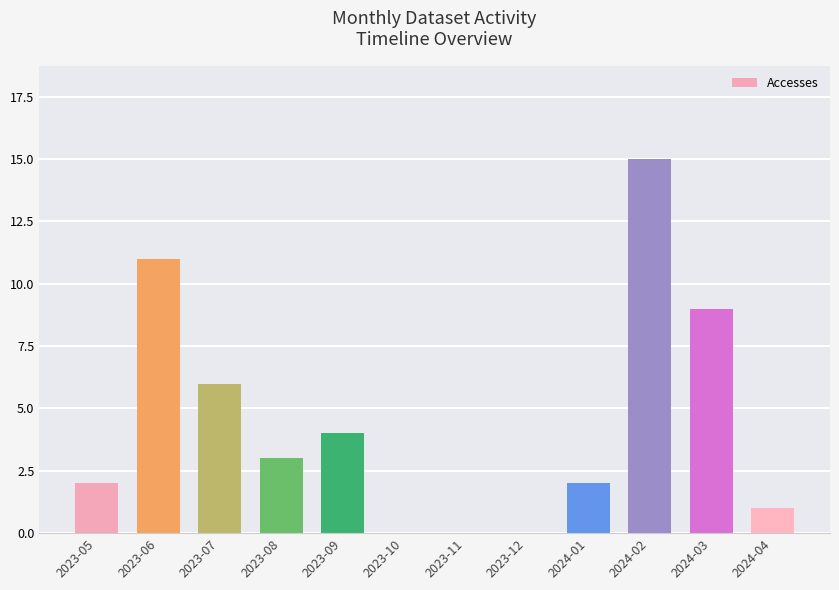

Is it true that the value at 2024-02 is 25?

False